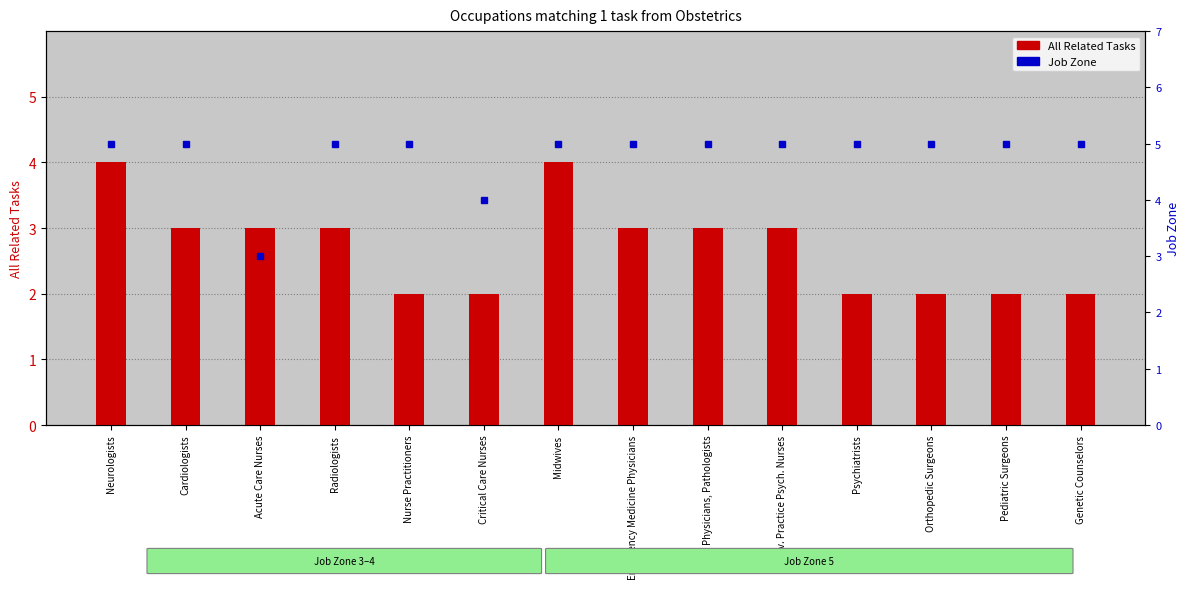

Which series has the largest total across all categories?

Job Zone